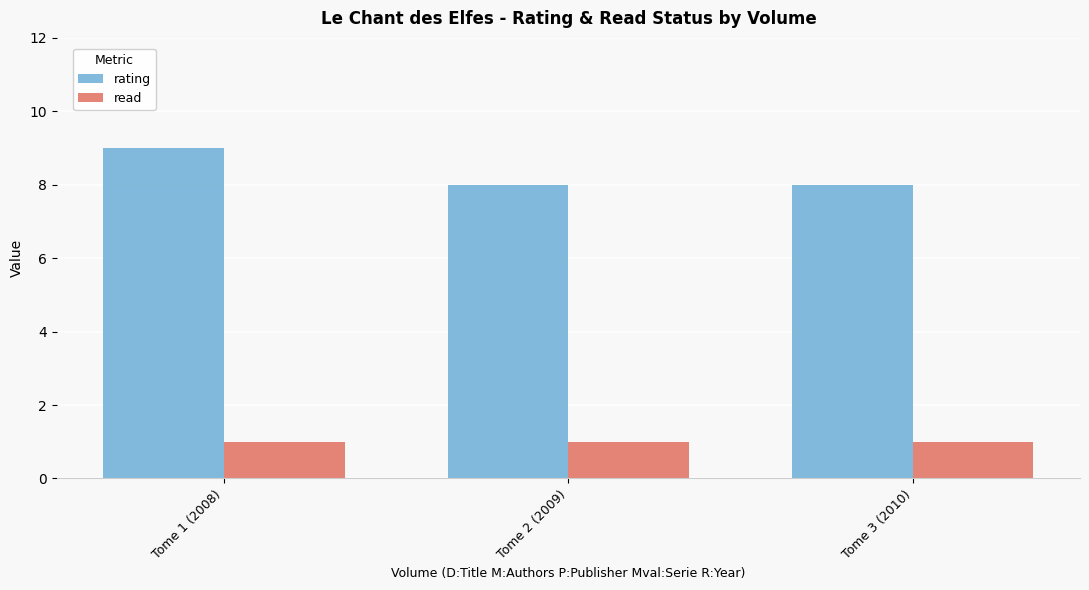

How many bars are there in total?

6